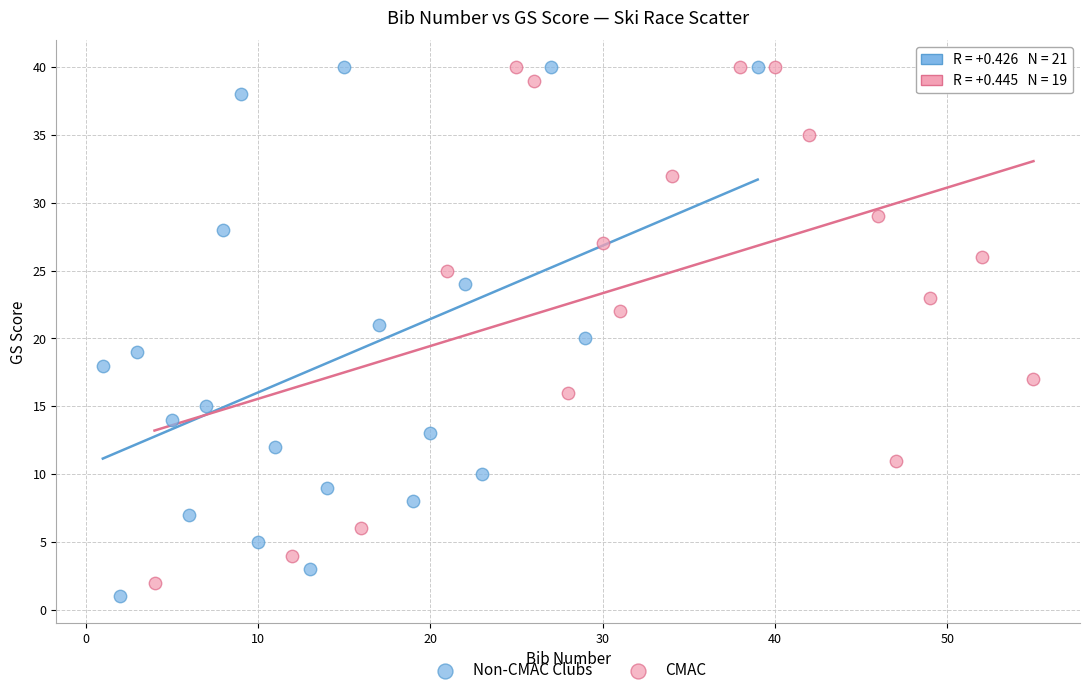

Which series reaches the minimum Y coordinate?

Non-CMAC Clubs